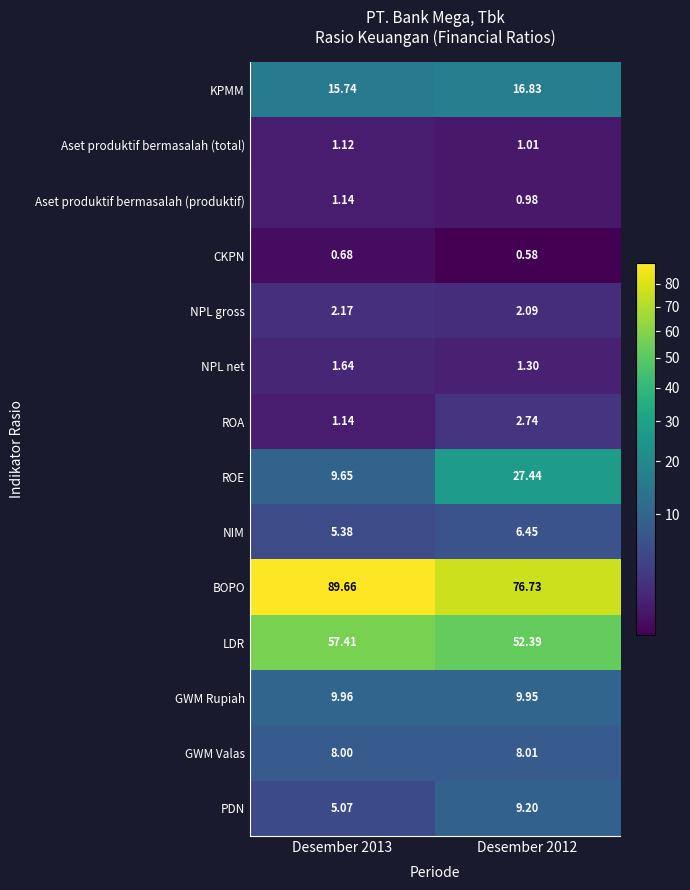

Rank the series by their maximum value, from lowest to highest.

CKPN, Aset produktif bermasalah (total), Aset produktif bermasalah (produktif), NPL net, NPL gross, ROA, NIM, GWM Valas, PDN, GWM Rupiah, KPMM, ROE, LDR, BOPO